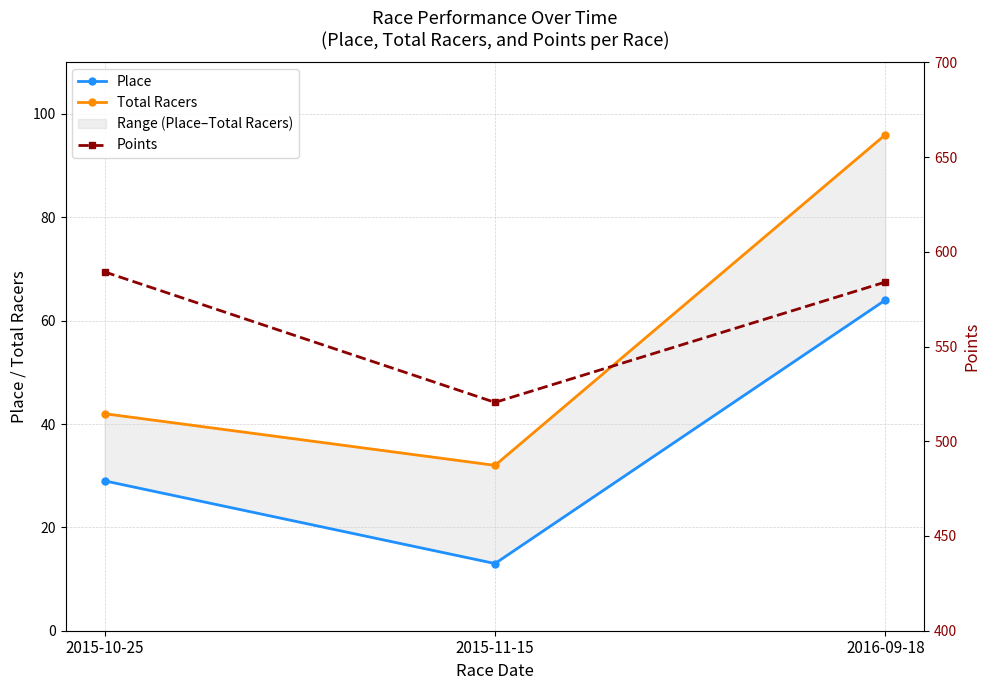

What is the maximum value for Place?

64.0